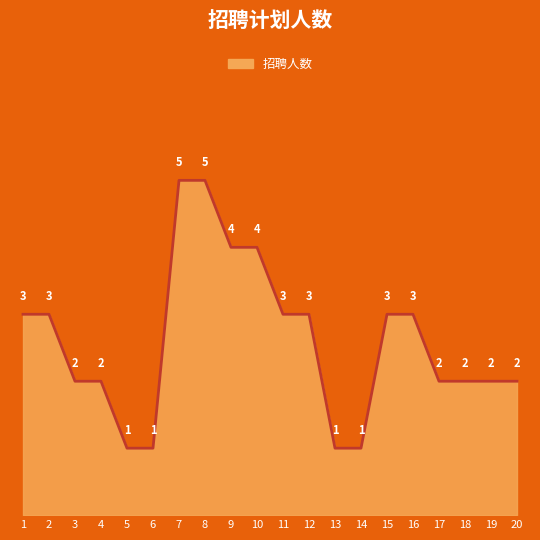

What is the difference between the second highest and minimum values?

4